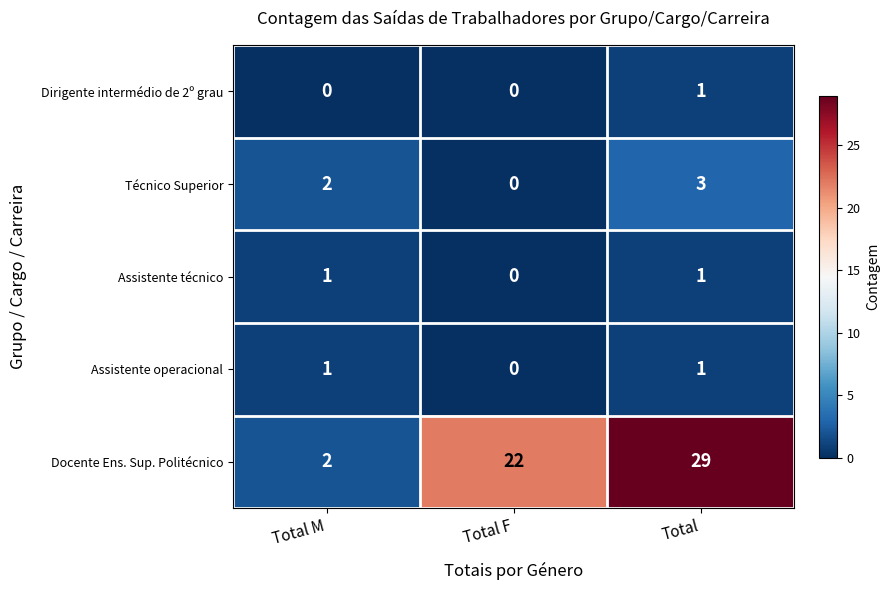

True or false: Docente Ens. Sup. Politécnico has a value of 9 at Total.

False